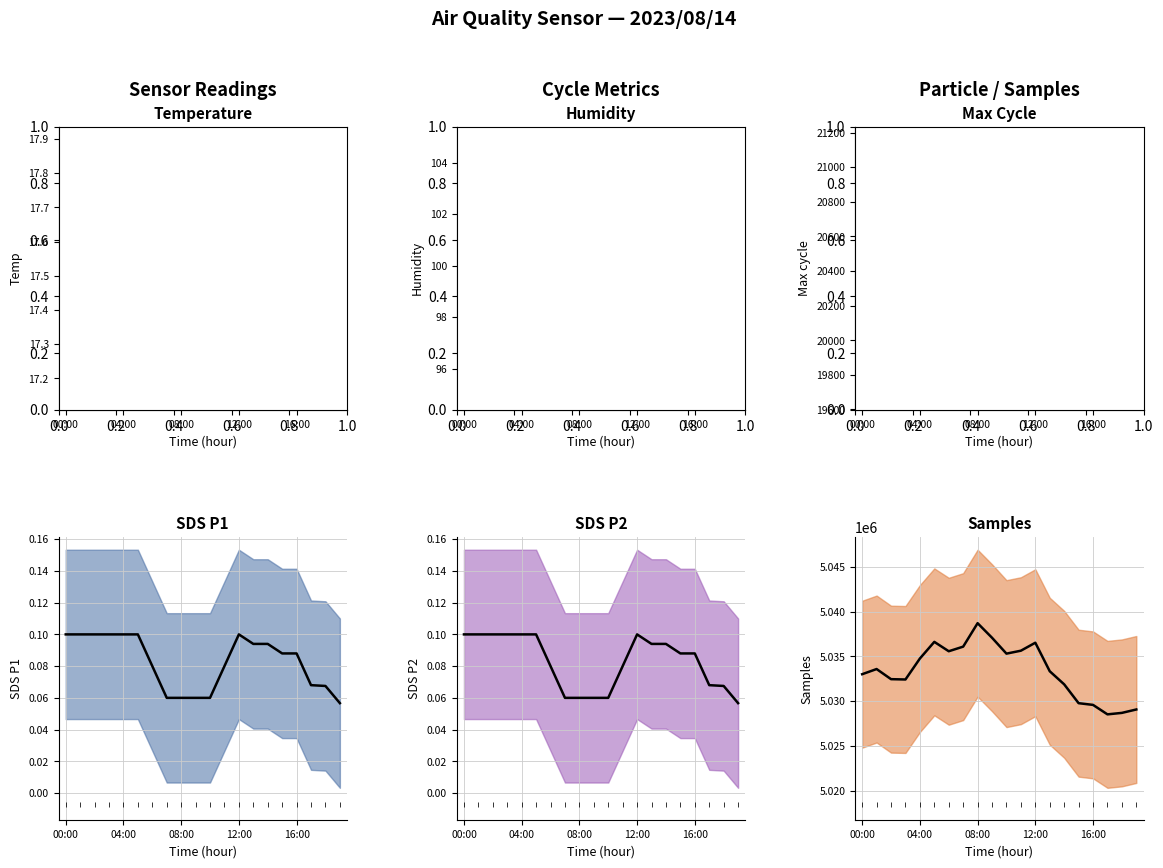

Rank the series at 04:00 from highest to lowest value.

Samples trend, Max_cycle trend, Humidity trend, Temp trend, SDS_P1 trend, SDS_P2 trend